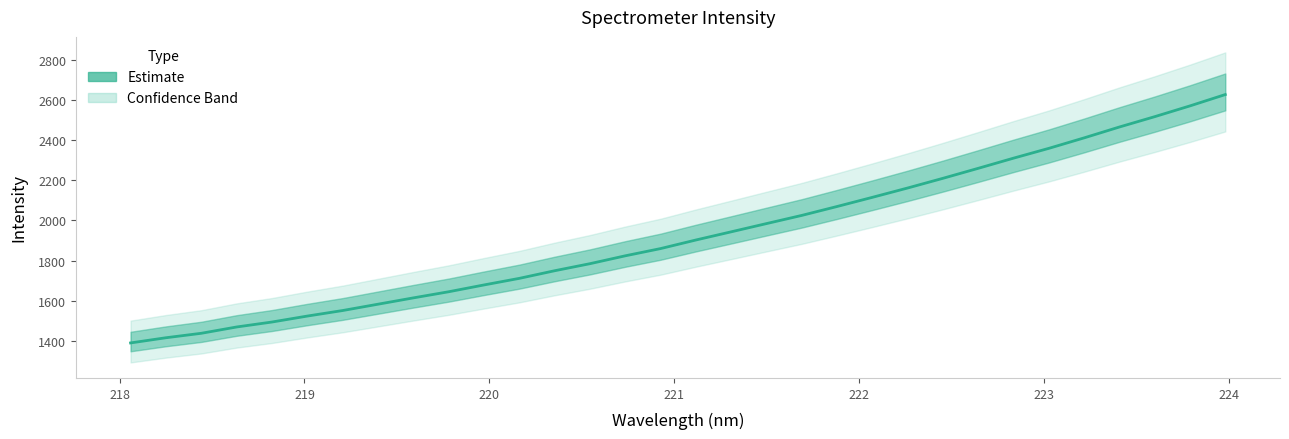

What is the difference between the maximum and second lowest values?

1211.9